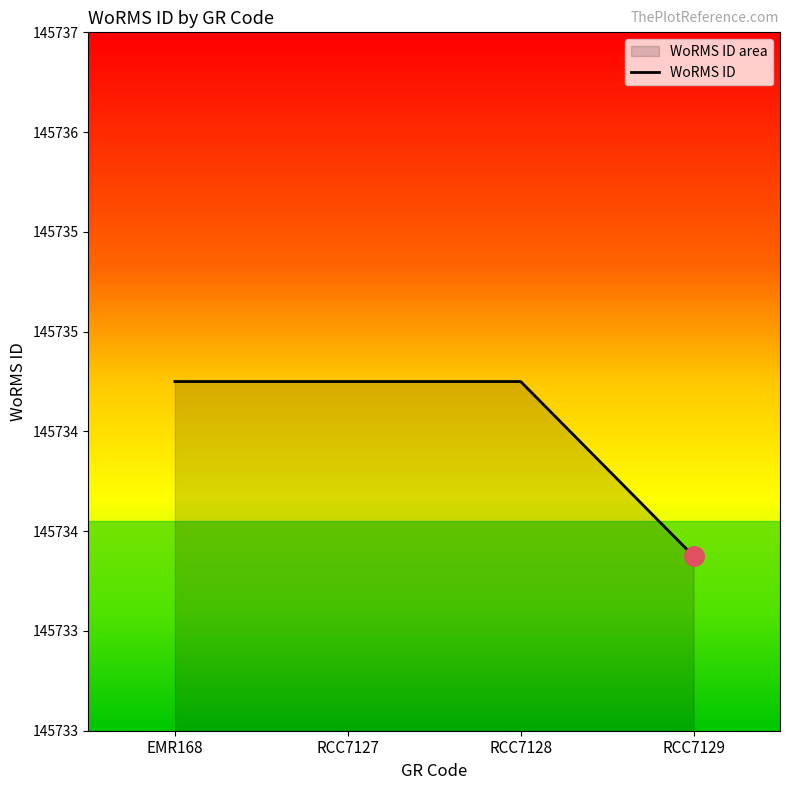

What is the smallest value displayed?

145734